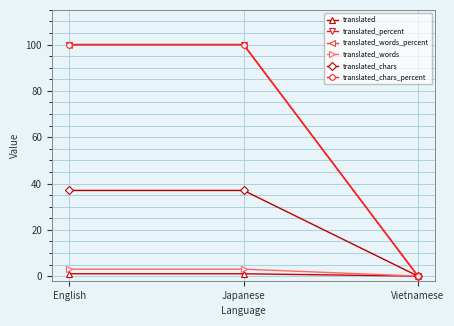

What is the label of the 2nd point from the right?

Japanese